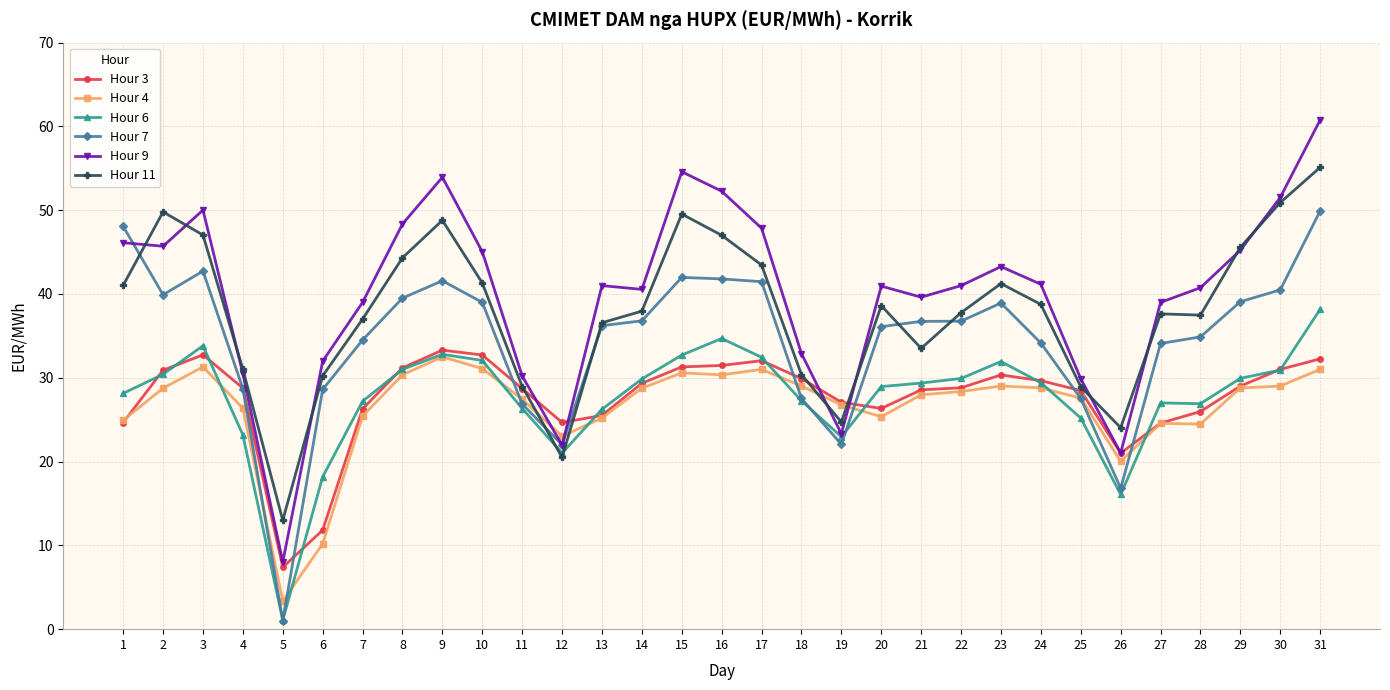

List the series in order of their peak value, lowest first.

Hour 4, Hour 3, Hour 6, Hour 7, Hour 11, Hour 9